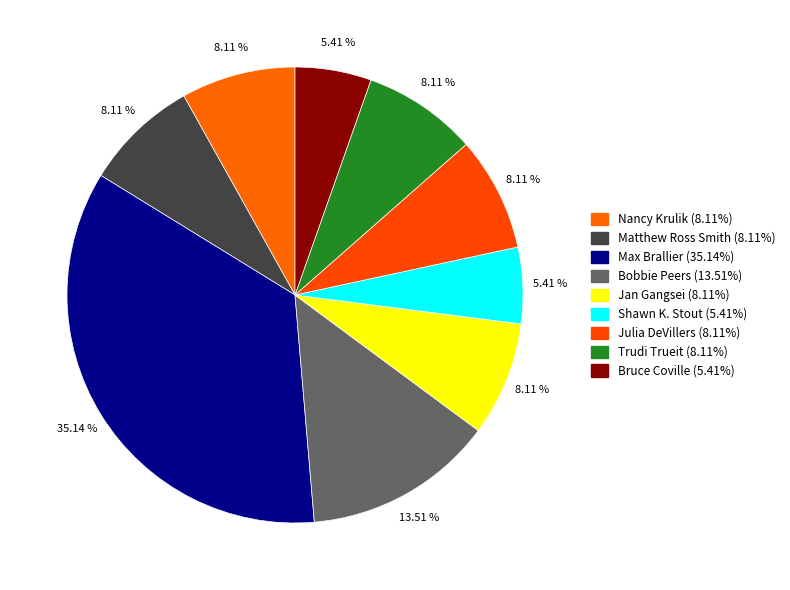

Count the number of slices in the pie.

9